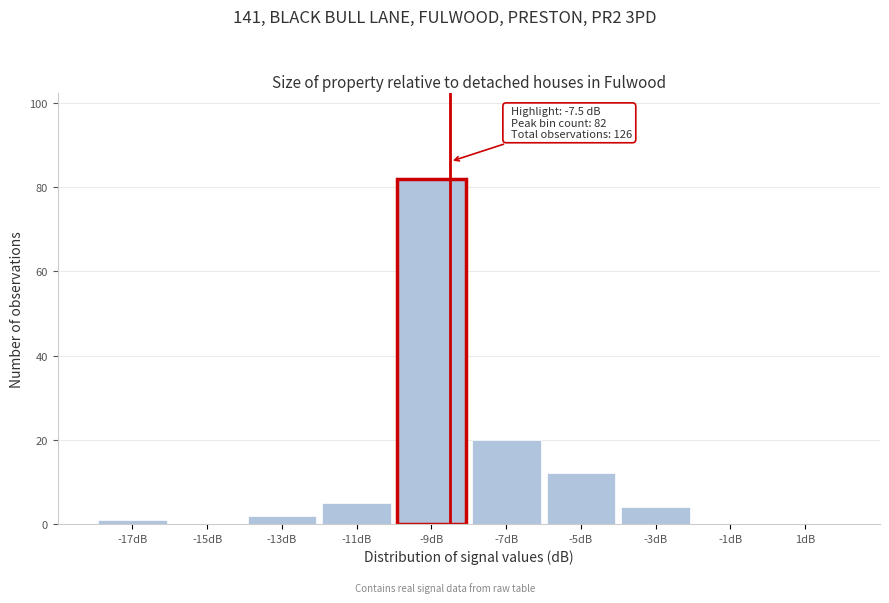

Reading left to right, transcribe all the data shown in this chart.

-17dB=1	-15dB=0	-13dB=2	-11dB=5	-9dB=82	-7dB=20	-5dB=12	-3dB=4	-1dB=0	1dB=0